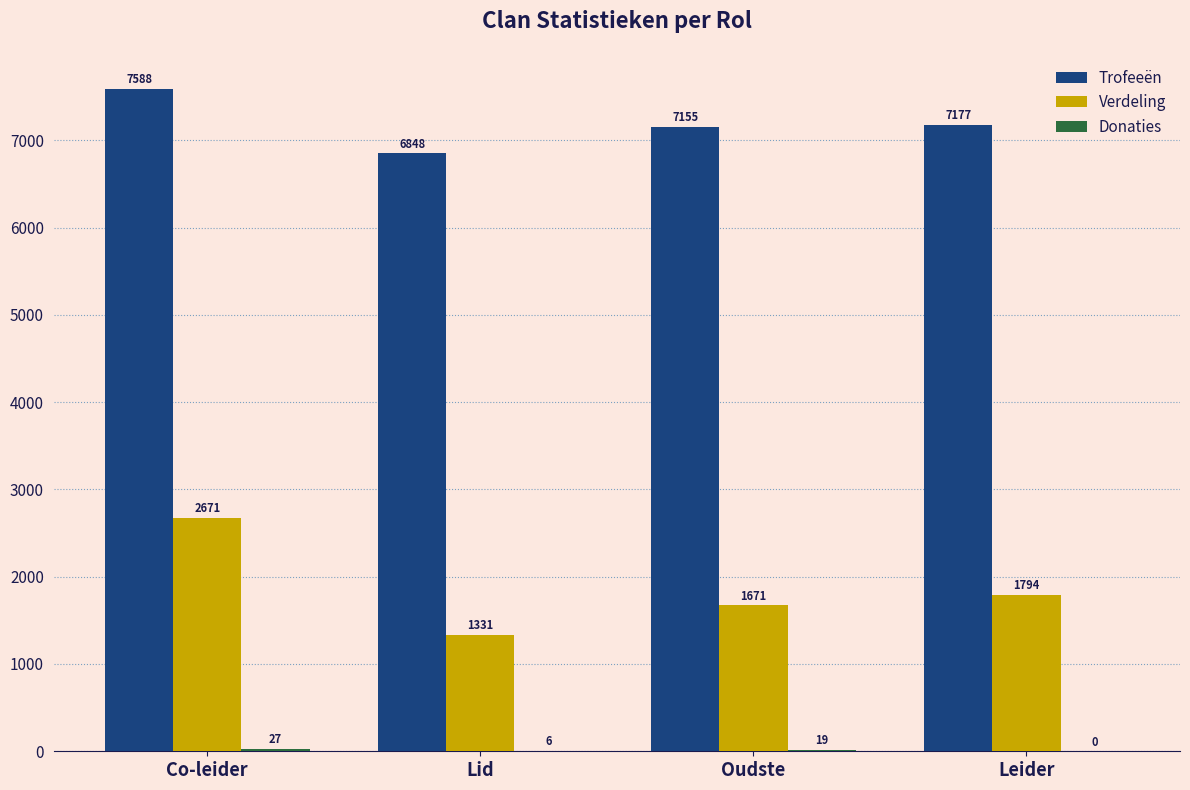

Read the Verdeling value at Oudste.

1670.7